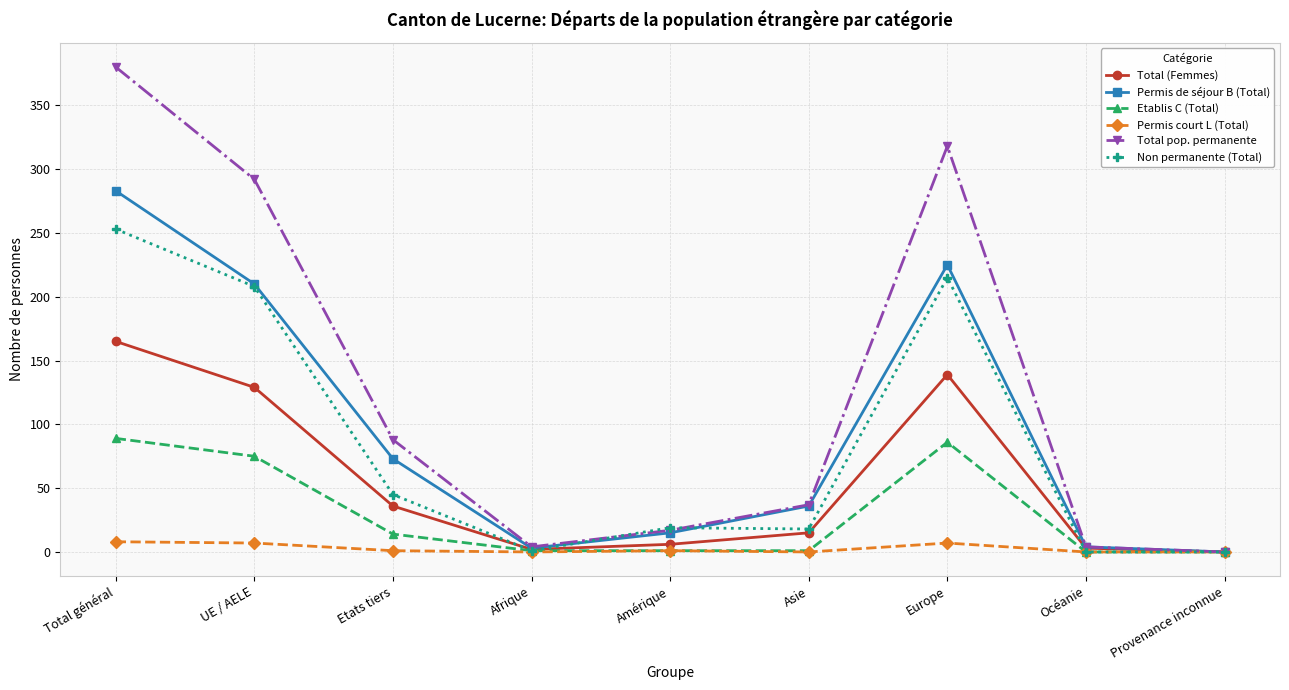

Is this an area chart (filled region under the line)?

No